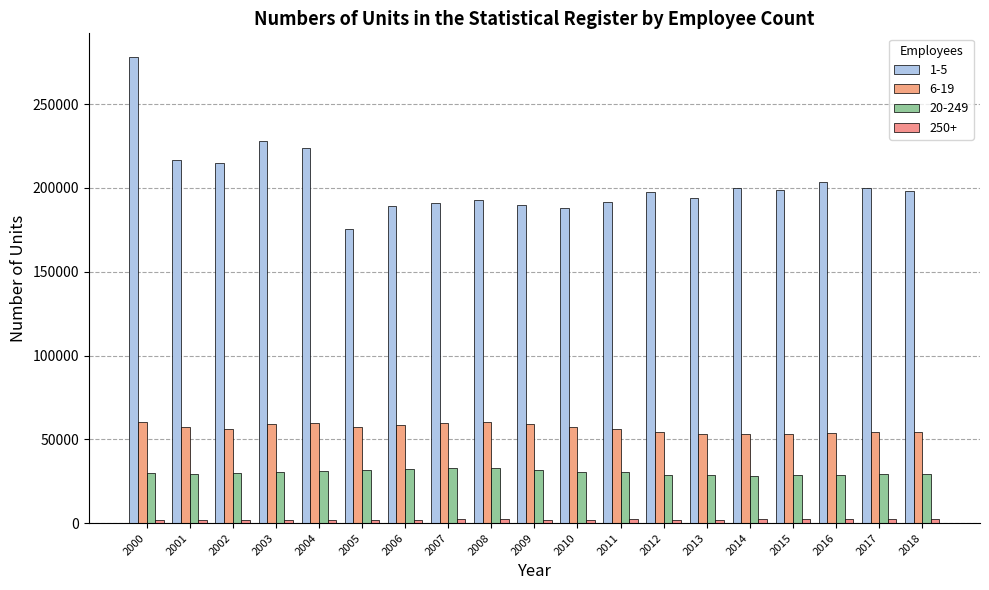

Is it true that 1-5 equals 129380 at 2008?

False